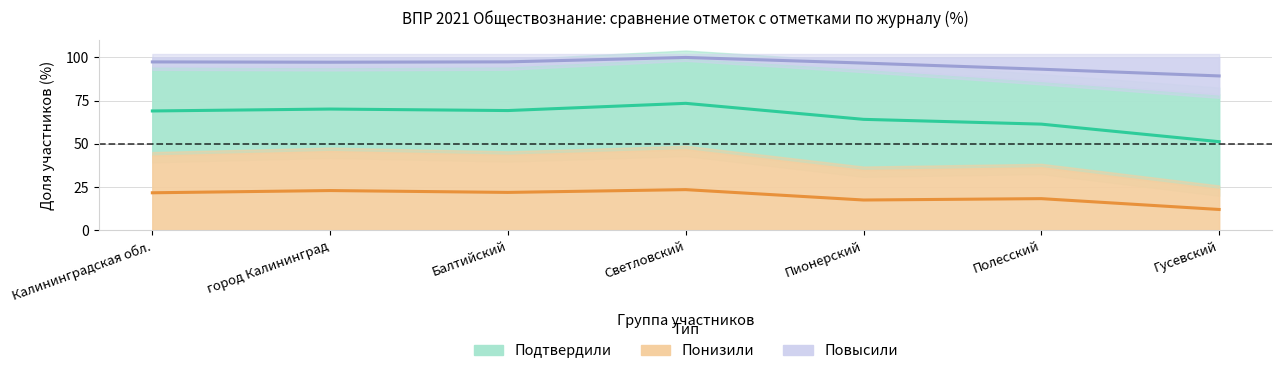

What is the total value across all series at Пионерский?

178.3